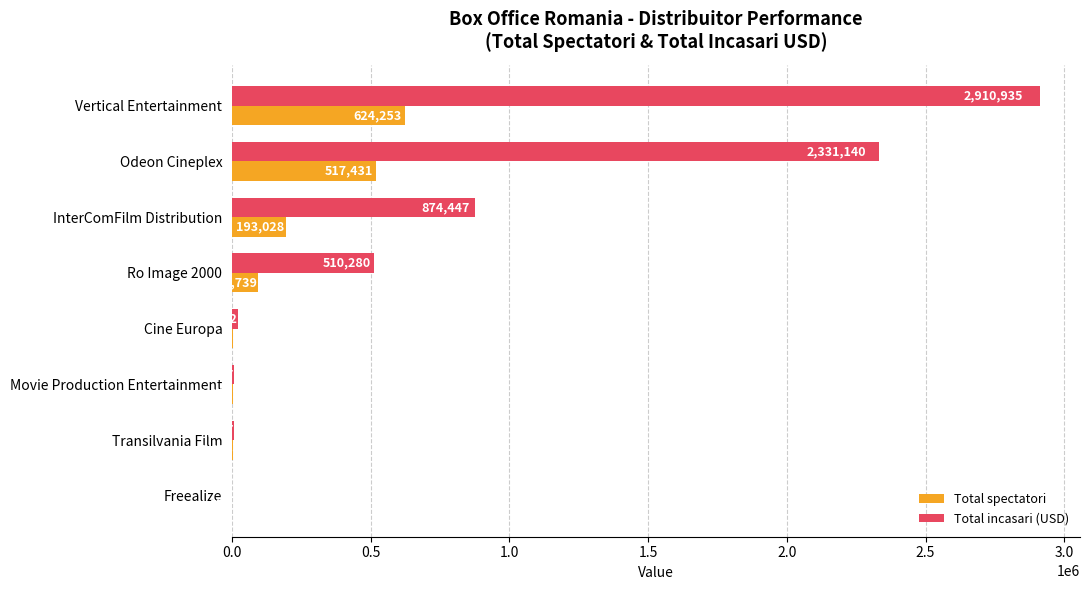

How many categories are shown in the chart?

8